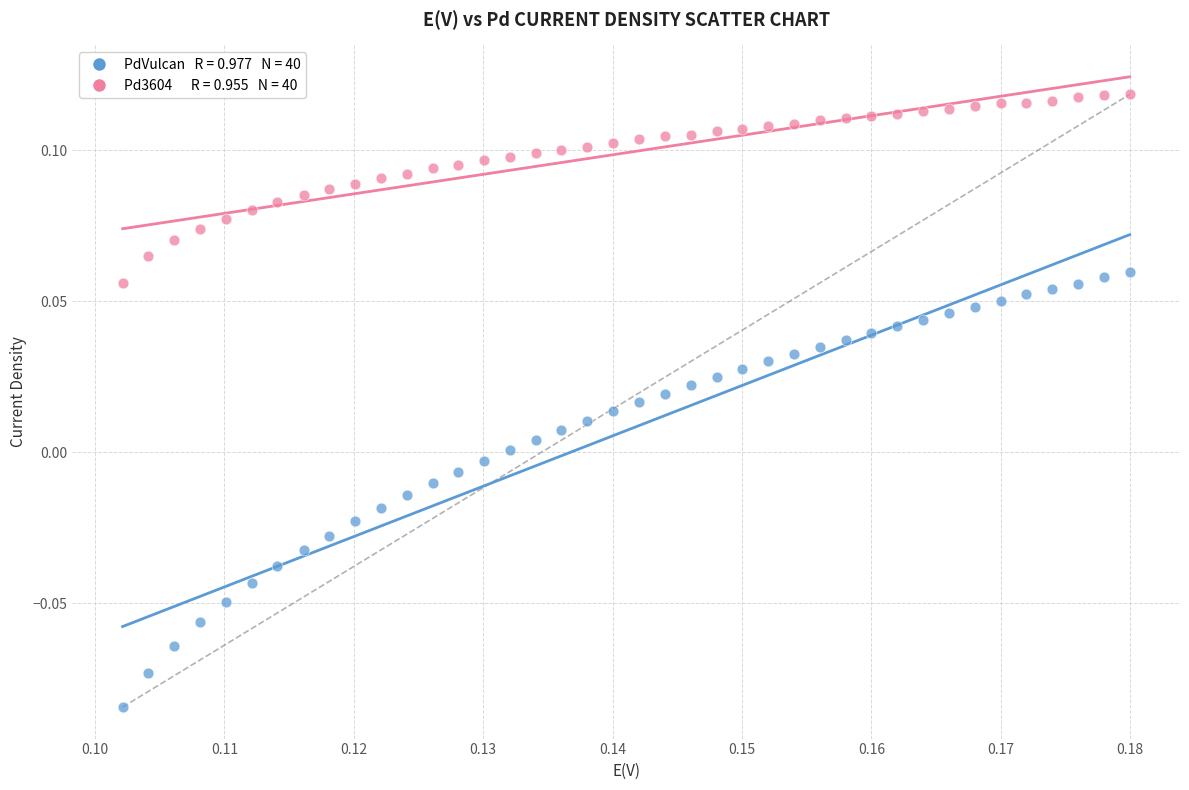

How many points are shown in the scatter plot?

80